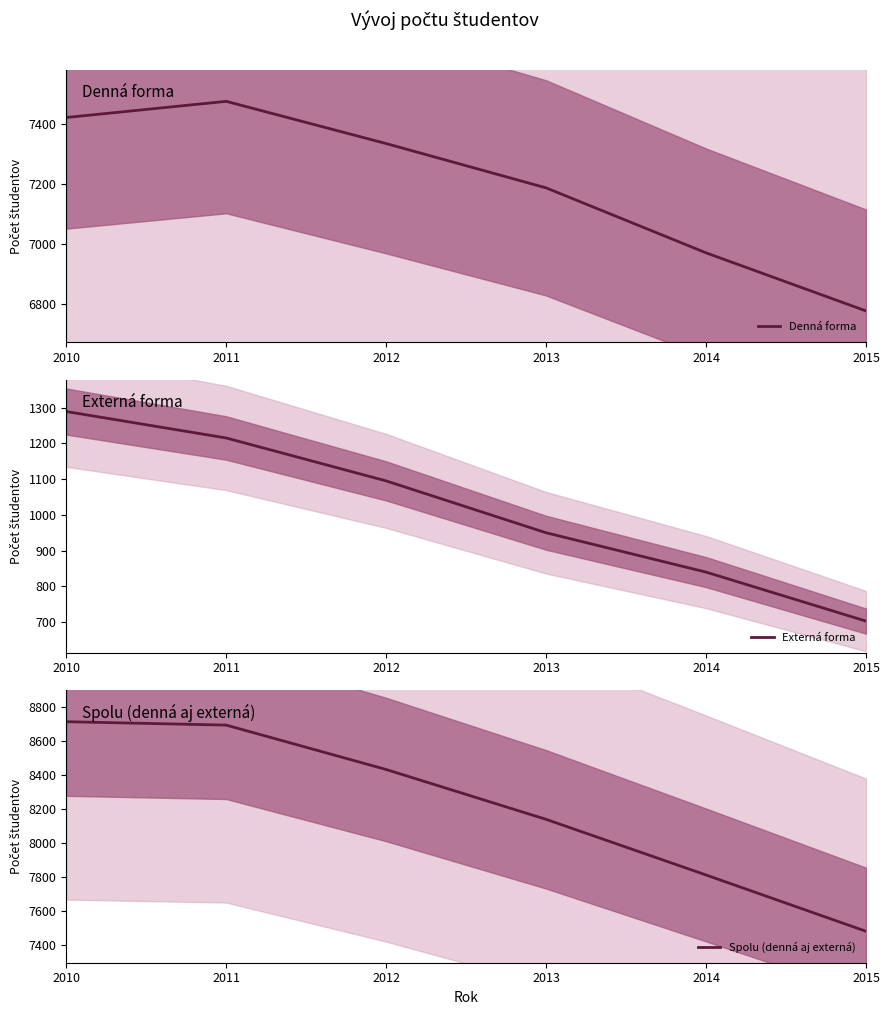

The Externá forma series shows 1095 at 2012. True or false?

True